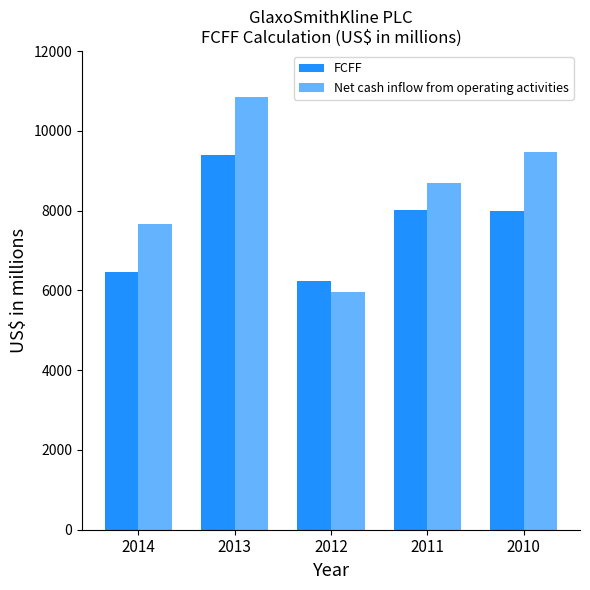

At which label is Net cash inflow from operating activities closest to 8413?

2011